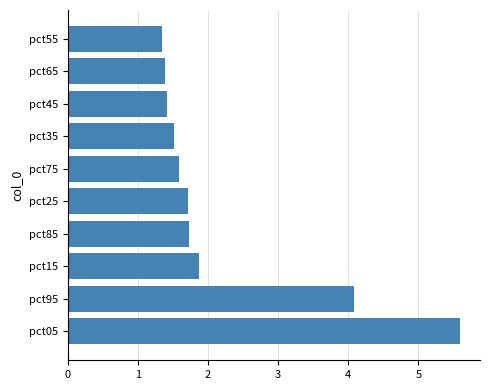

Does the chart contain any negative values?

No